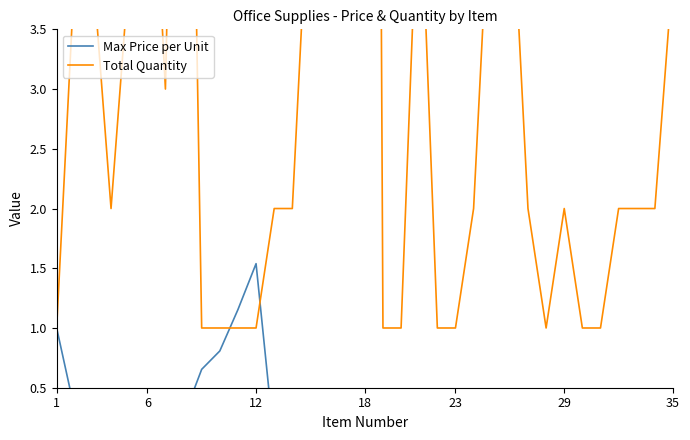

The value of Max Price per Unit at 18 is 0.1. True or false?

False